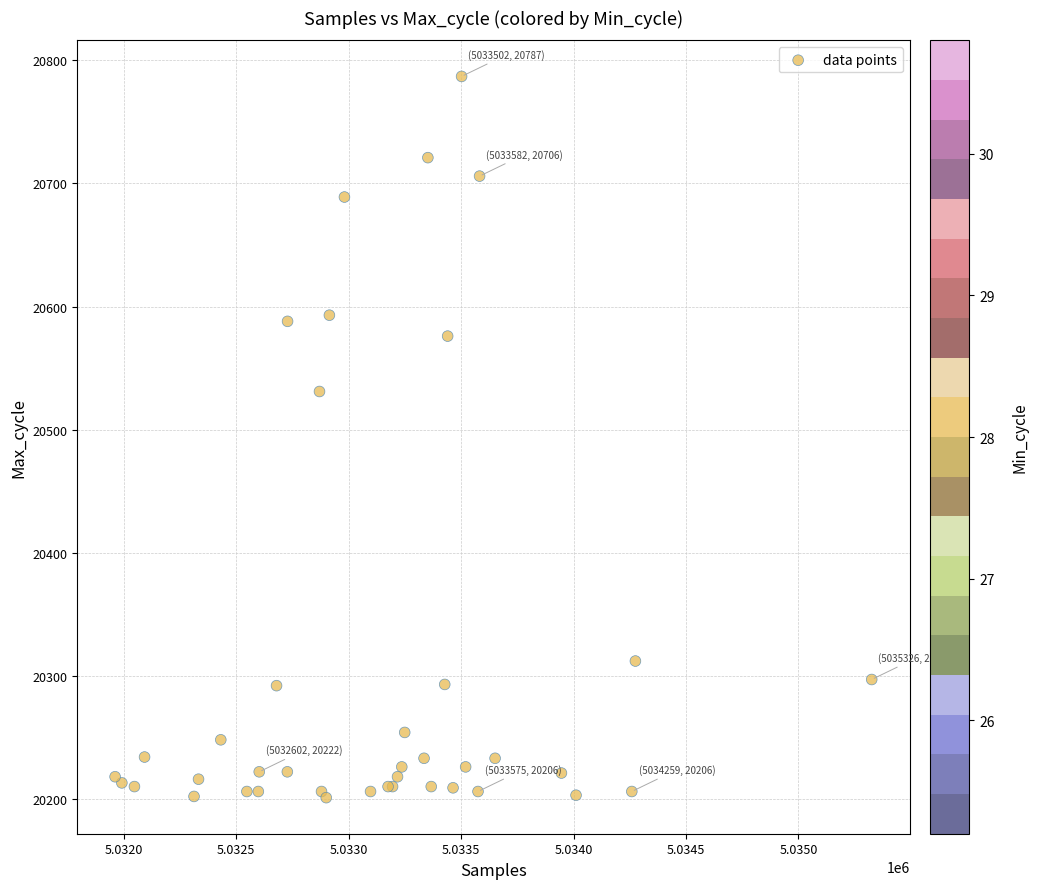

What Y value in the scatter plot is closest to 20494?

20531